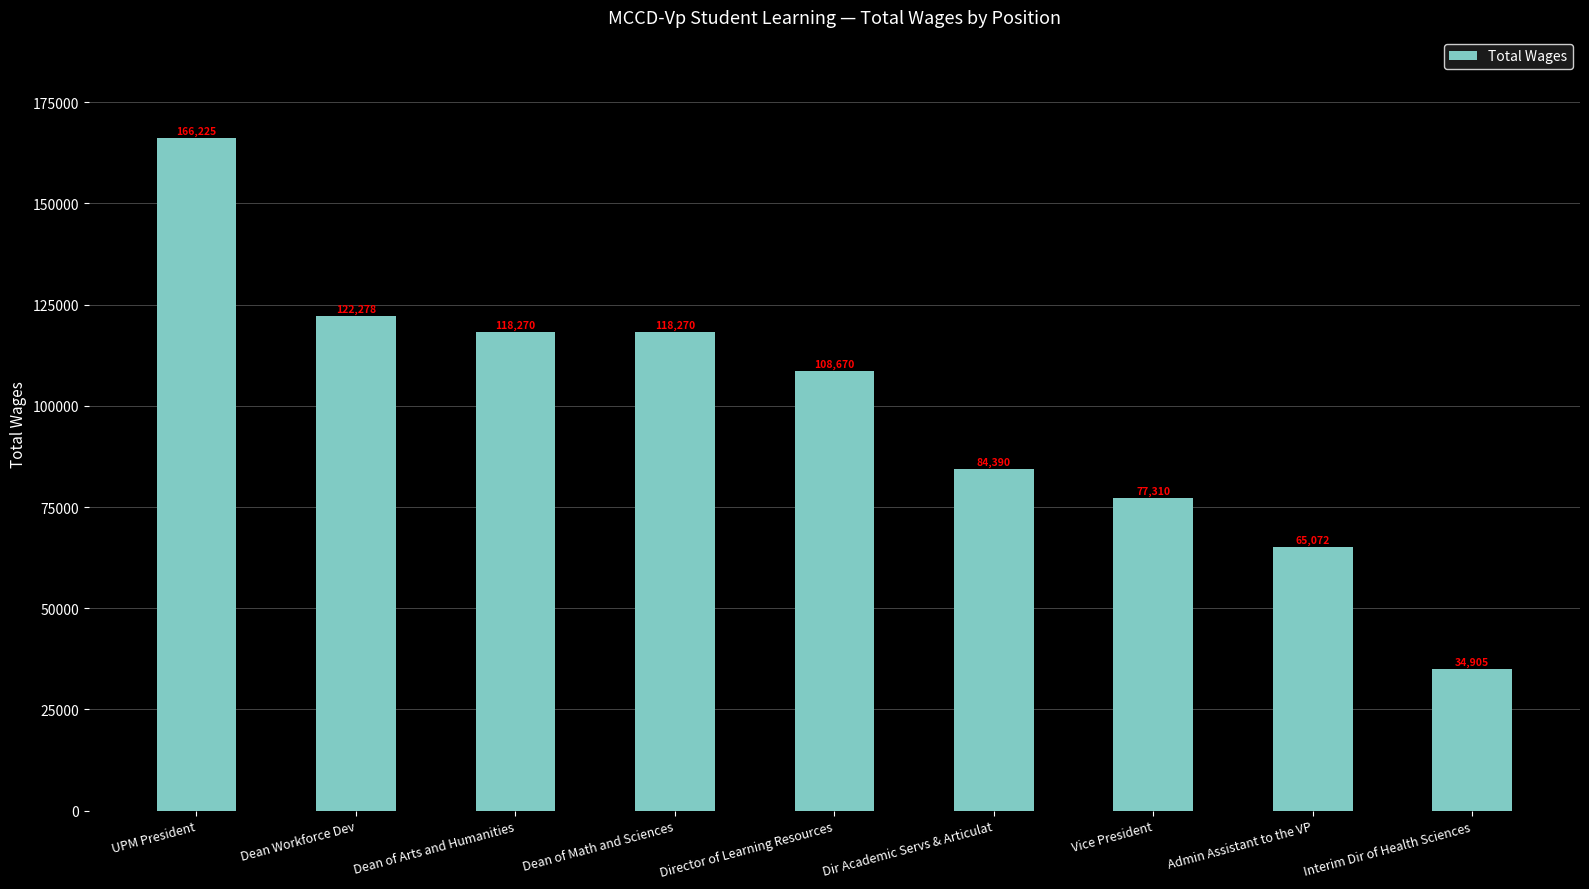

What is the sum of the values at Director of Learning Resources and Dir Academic Servs & Articulat?

193060